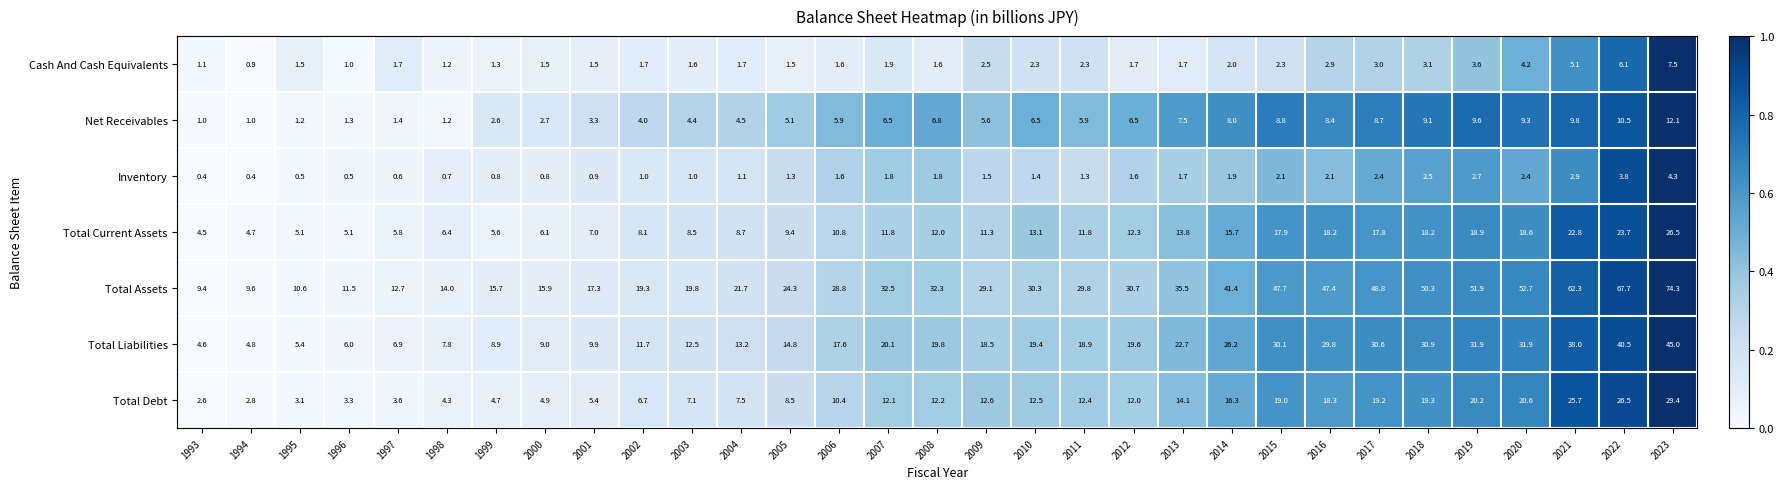

Which series changed the most between 1998 and 2015?

Total Assets